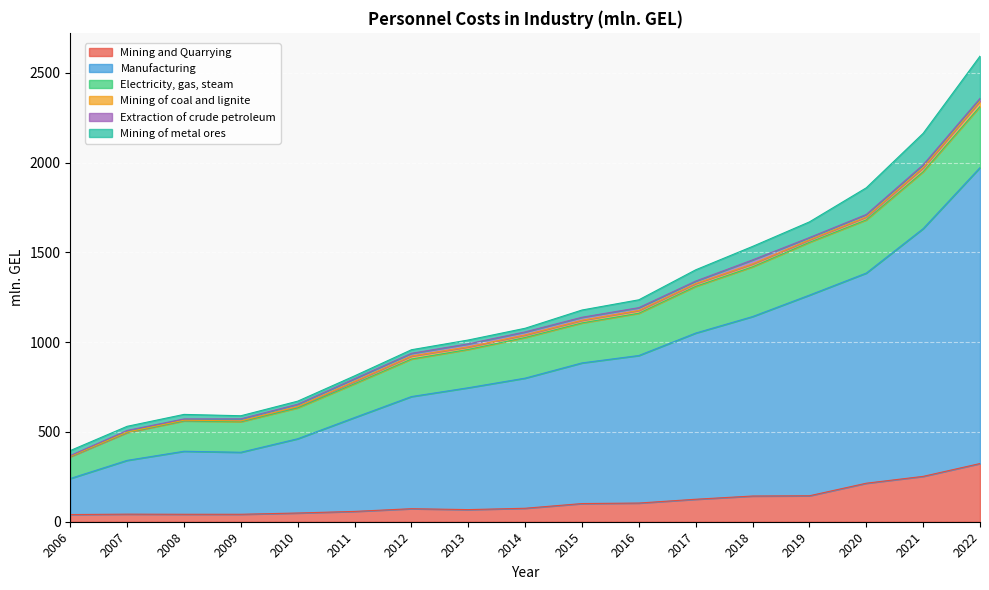

Which category has the highest value in the Mining and Quarrying series?

2022